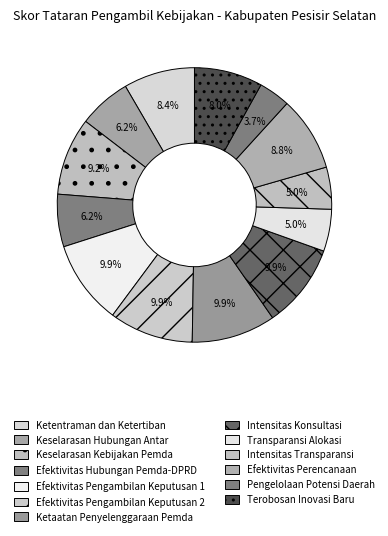

Does Ketaatan Penyelenggaraan Pemda account for over 50% of the chart?

No